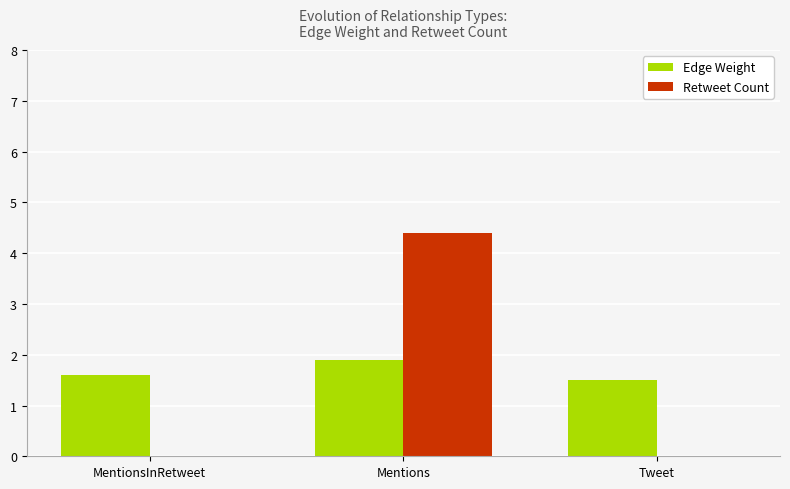

At which category does the chart reach its peak across all series?

Mentions